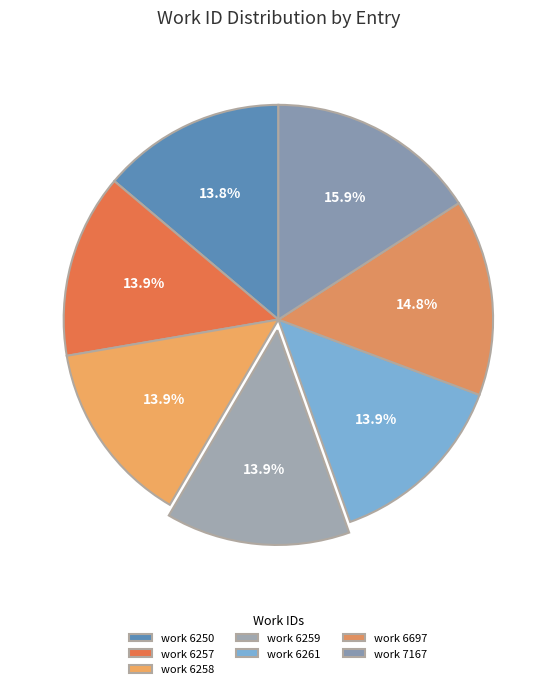

Count the number of slices in the pie.

7